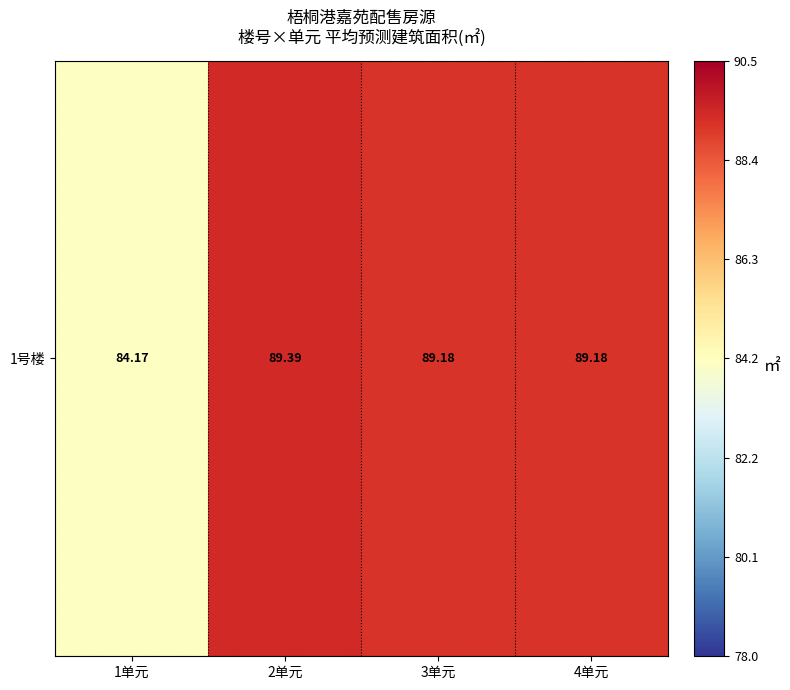

Which label corresponds to the largest value in the chart?

2单元